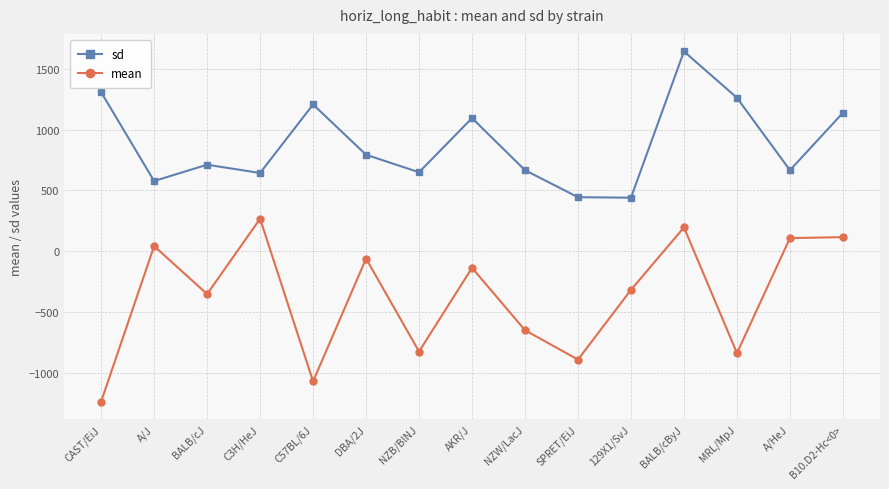

At 129X1/SvJ, list the series in order from largest to smallest.

sd, mean